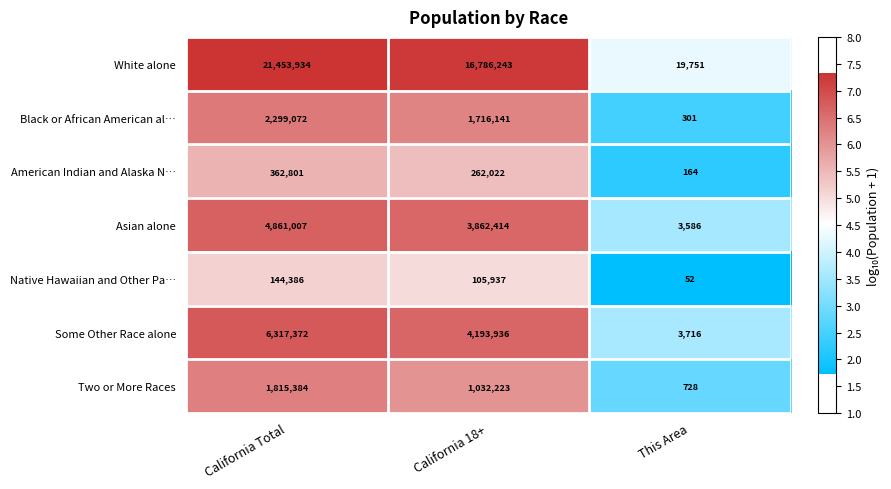

What is the maximum value for Native Hawaiian and Other Pa…?

144386